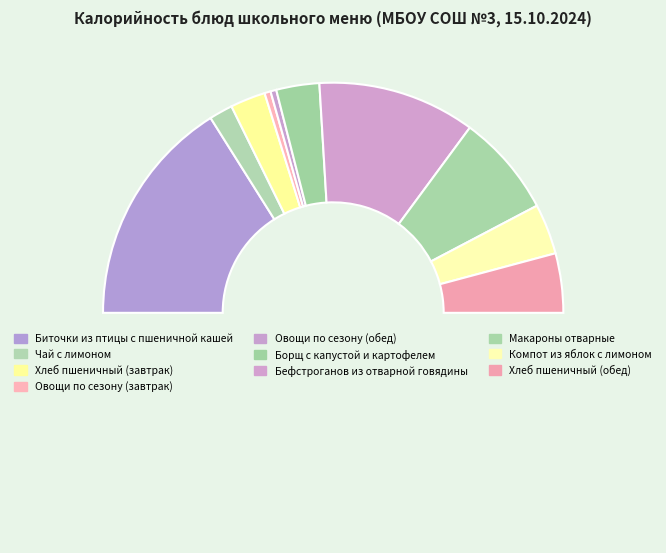

Count the number of slices in the pie.

11